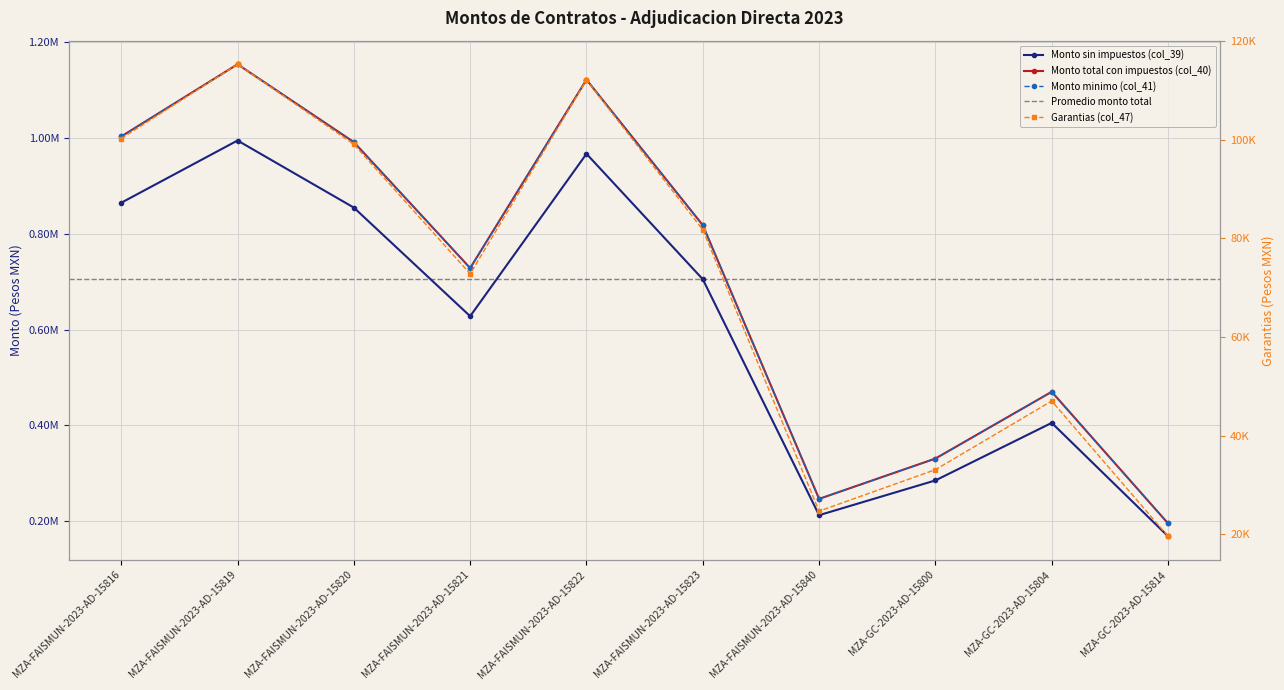

Reading left to right, extract all data points from this chart.

Monto sin impuestos (col_39): MZA-FAISMUN-2023-AD-15816=864588.1	MZA-FAISMUN-2023-AD-15819=994492.6	MZA-FAISMUN-2023-AD-15820=854446.6	MZA-FAISMUN-2023-AD-15821=627800.9	MZA-FAISMUN-2023-AD-15822=966736.5	MZA-FAISMUN-2023-AD-15823=704950.7	MZA-FAISMUN-2023-AD-15840=212566.0	MZA-GC-2023-AD-15800=285104.2	MZA-GC-2023-AD-15804=405221.5	MZA-GC-2023-AD-15814=168531.7
Monto total con impuestos (col_40): MZA-FAISMUN-2023-AD-15816=1002922.2	MZA-FAISMUN-2023-AD-15819=1153611.4	MZA-FAISMUN-2023-AD-15820=991158.1	MZA-FAISMUN-2023-AD-15821=728249.1	MZA-FAISMUN-2023-AD-15822=1121414.3	MZA-FAISMUN-2023-AD-15823=817742.8	MZA-FAISMUN-2023-AD-15840=246576.6	MZA-GC-2023-AD-15800=330720.9	MZA-GC-2023-AD-15804=470056.9	MZA-GC-2023-AD-15814=195496.8
Monto minimo (col_41): MZA-FAISMUN-2023-AD-15816=1002922.2	MZA-FAISMUN-2023-AD-15819=1153611.4	MZA-FAISMUN-2023-AD-15820=991158.1	MZA-FAISMUN-2023-AD-15821=728249.1	MZA-FAISMUN-2023-AD-15822=1121414.3	MZA-FAISMUN-2023-AD-15823=817742.8	MZA-FAISMUN-2023-AD-15840=246576.6	MZA-GC-2023-AD-15800=330720.9	MZA-GC-2023-AD-15804=470056.9	MZA-GC-2023-AD-15814=195496.8
Garantias (col_47): MZA-FAISMUN-2023-AD-15816=100292.2	MZA-FAISMUN-2023-AD-15819=115361.1	MZA-FAISMUN-2023-AD-15820=99115.8	MZA-FAISMUN-2023-AD-15821=72824.9	MZA-FAISMUN-2023-AD-15822=112141.4	MZA-FAISMUN-2023-AD-15823=81774.3	MZA-FAISMUN-2023-AD-15840=24657.7	MZA-GC-2023-AD-15800=33072.1	MZA-GC-2023-AD-15804=47005.7	MZA-GC-2023-AD-15814=19549.7